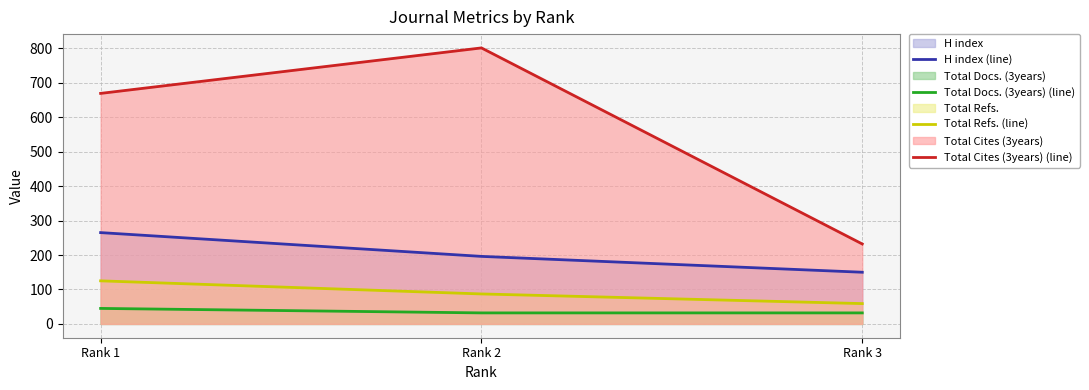

Read the Total Cites (3years) (line) value at Rank 2, to the nearest 100.

800